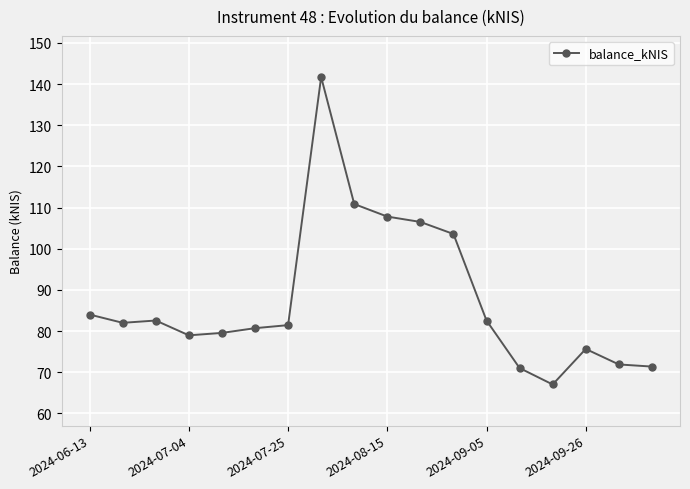

What is the maximum value shown in the chart?

141.7